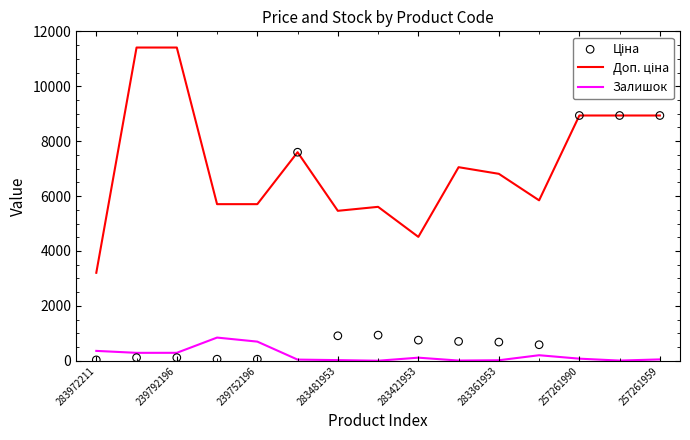

Which series has the widest spread of Y values?

Ціна